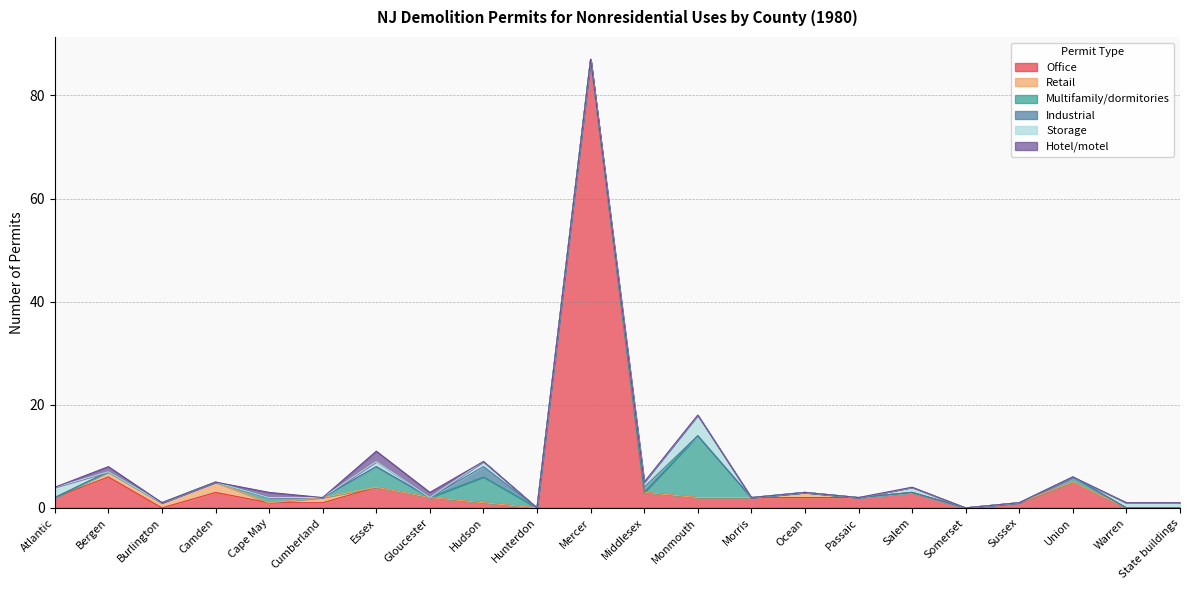

What is the label of the 13th point from the left?

Monmouth